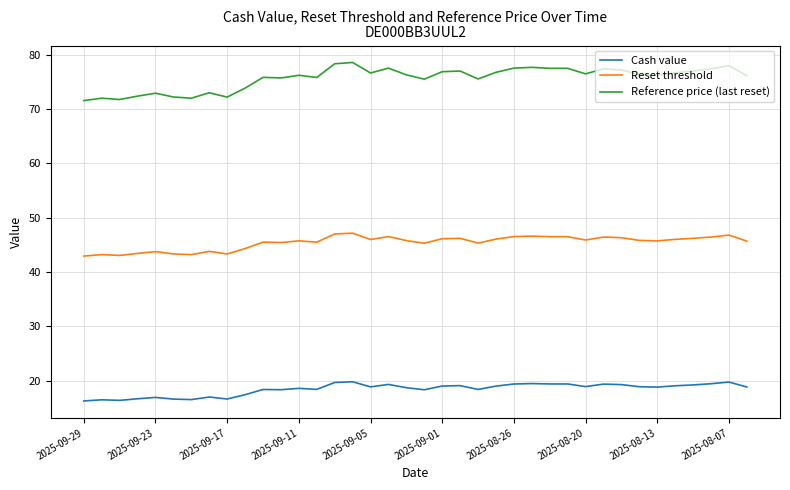

True or false: Reset threshold and Cash value cross at least once.

False